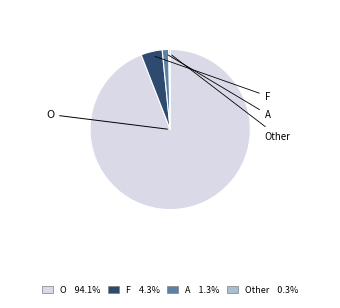

Is there any slice that represents more than half of the pie?

Yes